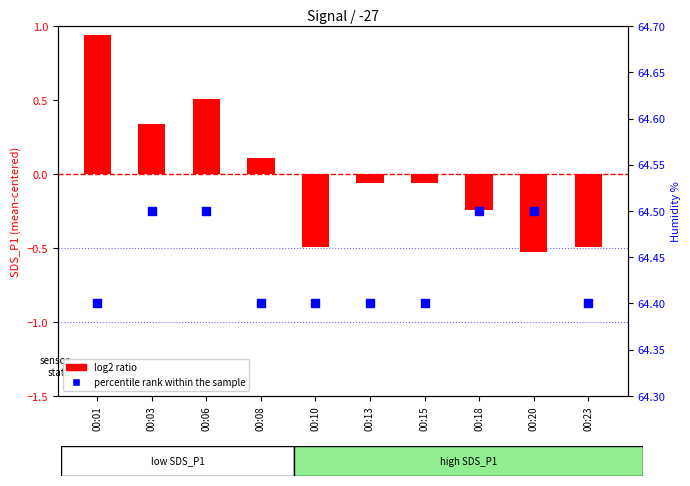

What are all the series names shown in the legend?

log2 ratio, percentile rank within the sample